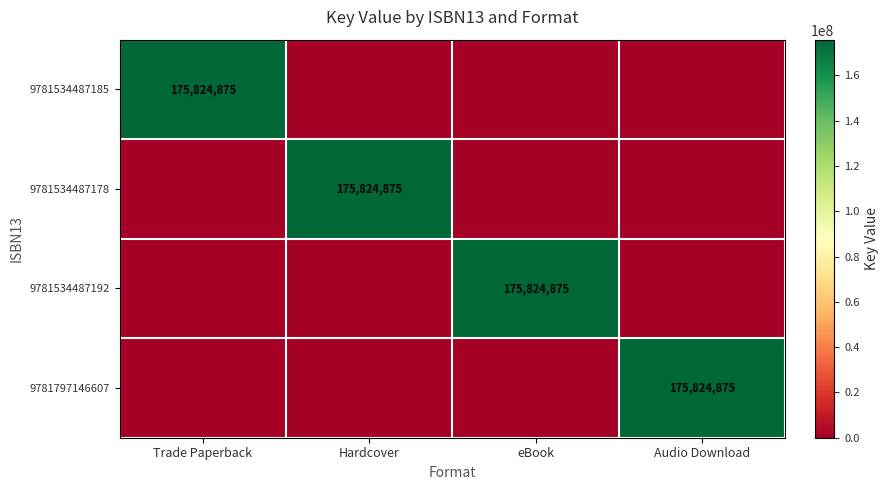

The 9781534487192 series shows 175824875 at eBook. True or false?

True